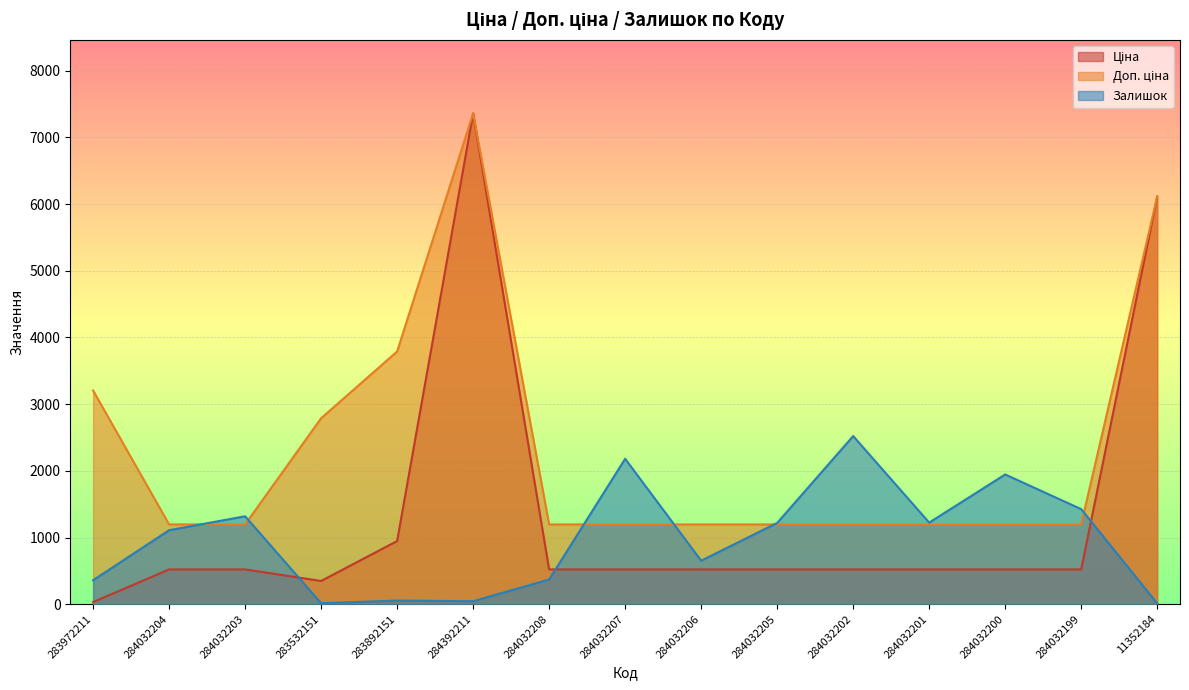

How many intersections are there between Ціна and Залишок?

3